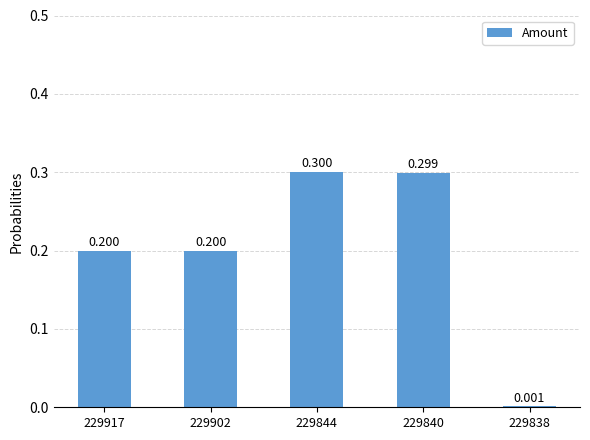

Rank the categories by value from highest to lowest.

229844, 229840, 229902, 229917, 229838